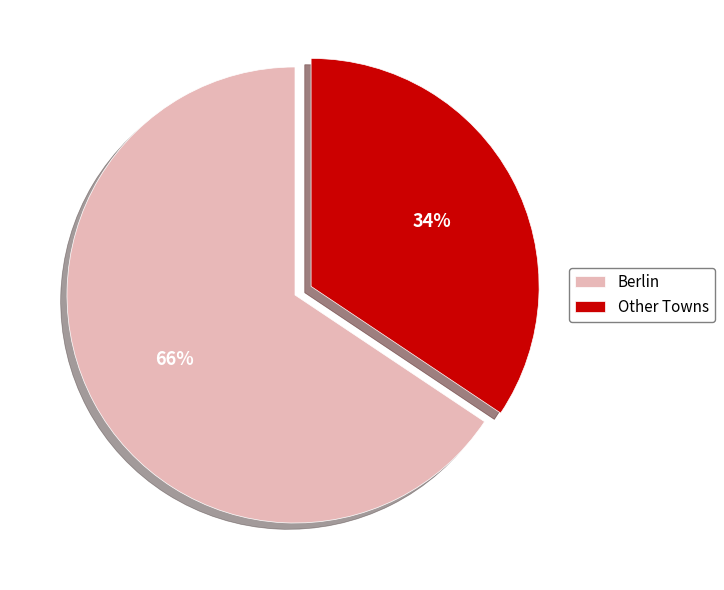

What percentage is the Other Towns slice, to the nearest percent?

34%